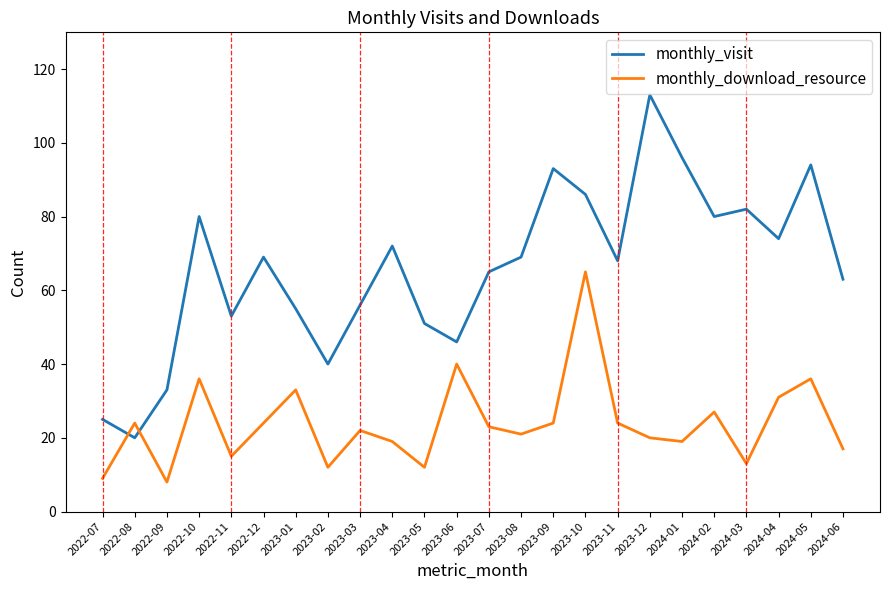

Is it true that monthly_visit equals 55 at 2023-01?

True